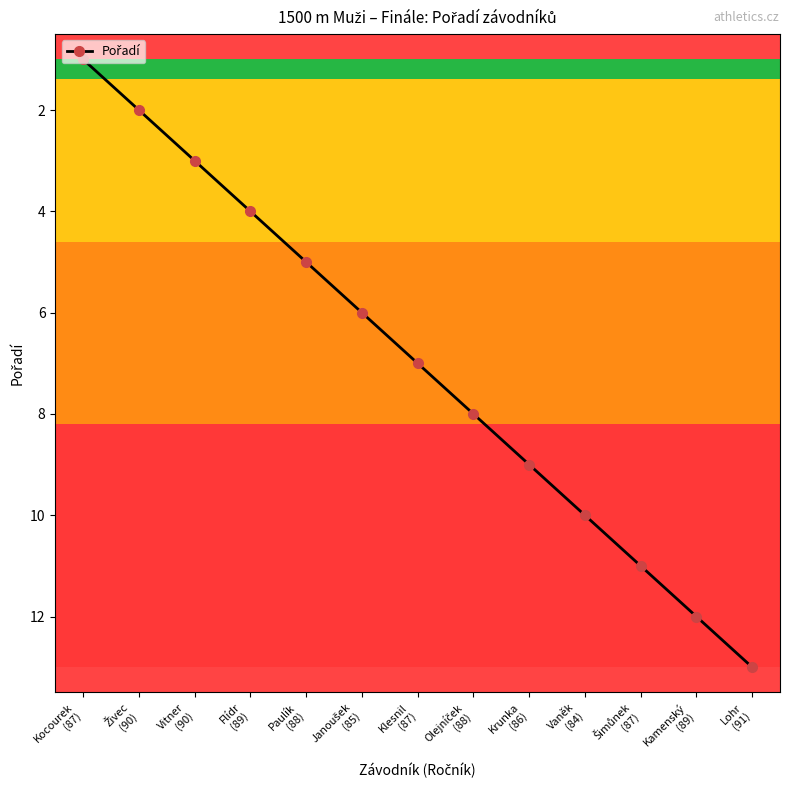

True or false: there are more than 0 points higher than both neighbors.

False